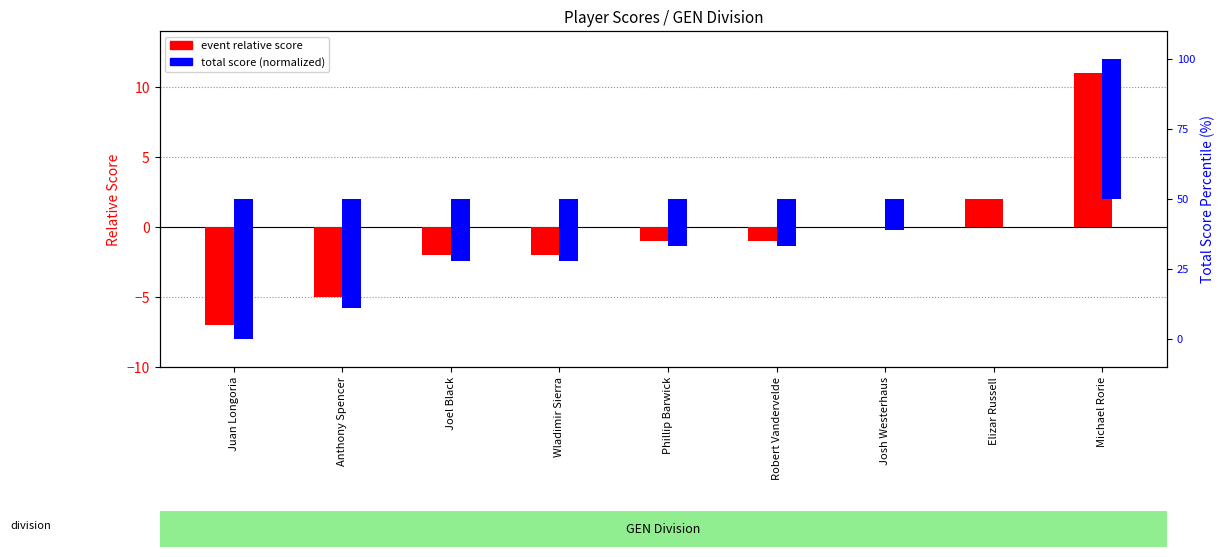

Between Phillip Barwick and Elizar Russell, which series saw the biggest shift?

total score (normalized)